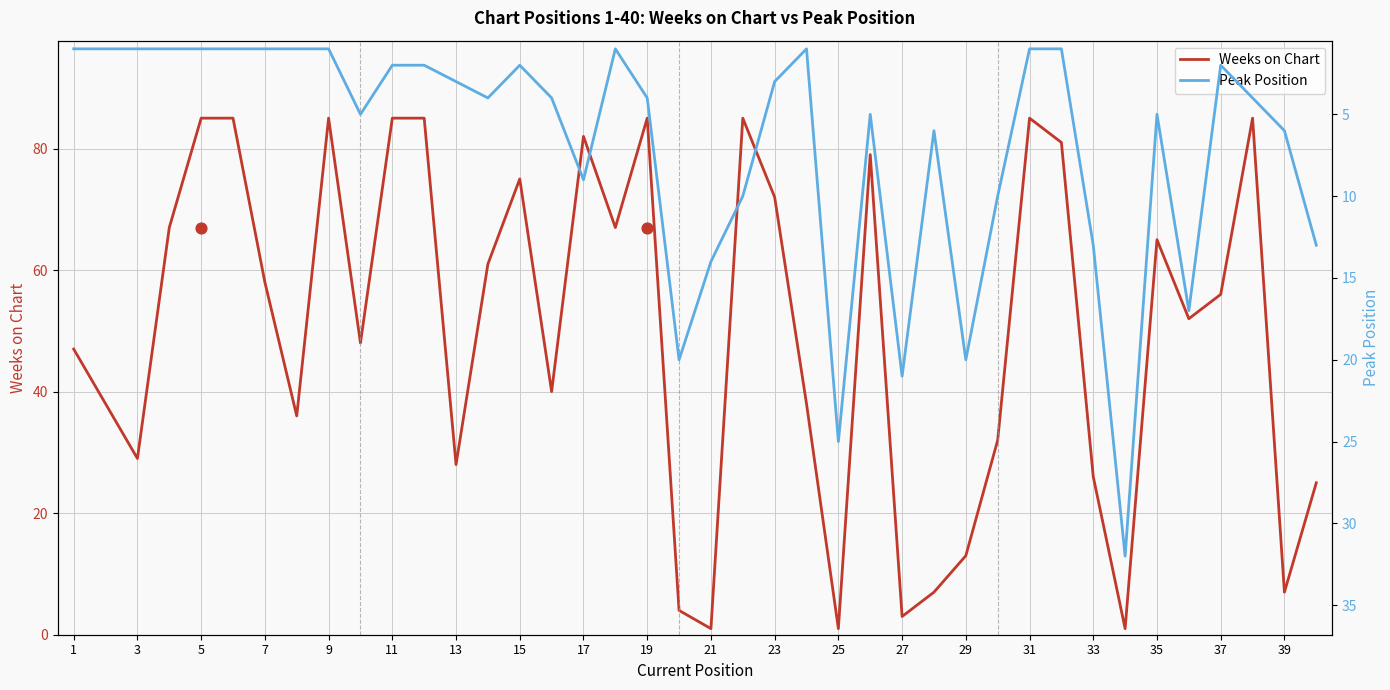

The Weeks on Chart series shows 23 at 7. True or false?

False